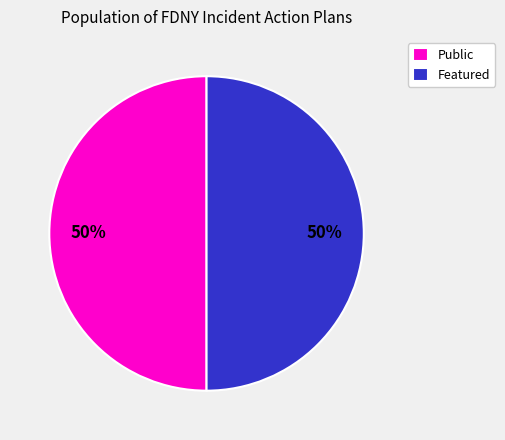

To the nearest percent, what percentage of the pie is Featured?

50%